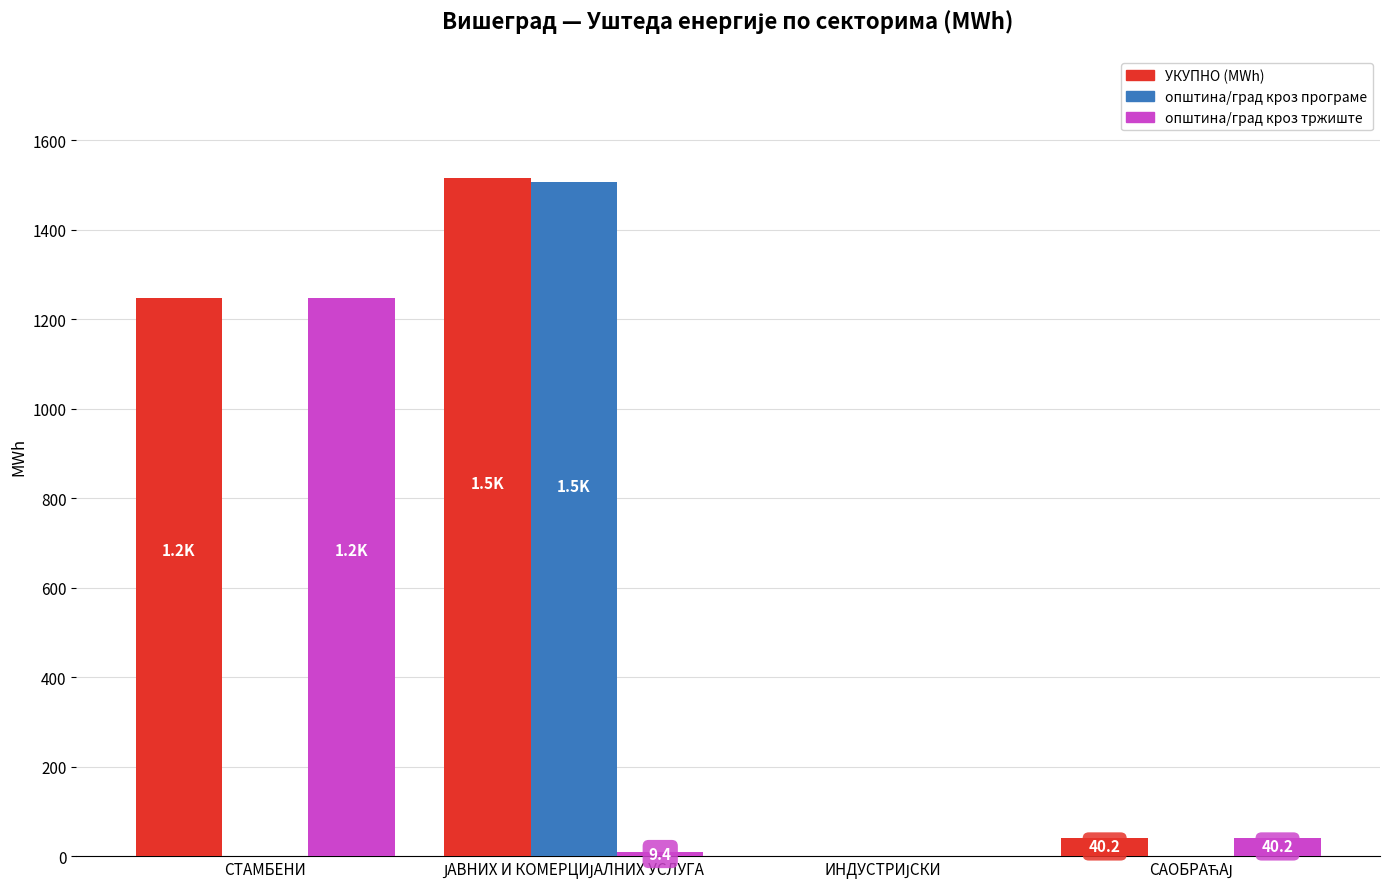

Which series has the largest total across all categories?

УКУПНО (MWh)